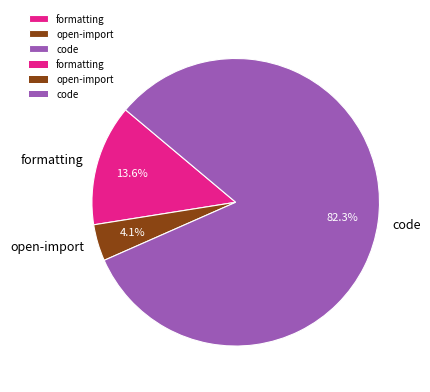

What percentage is NOT represented by open-import?

95.9%